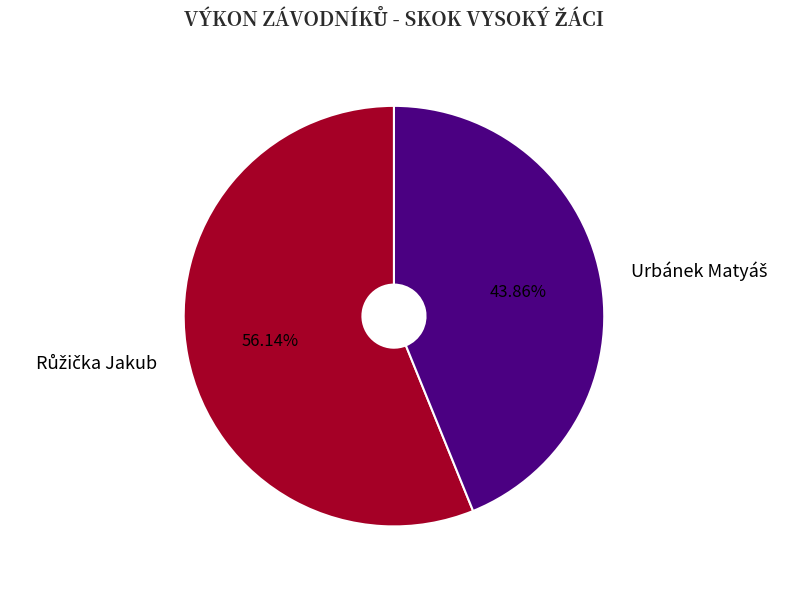

Does any single category account for the majority?

Yes